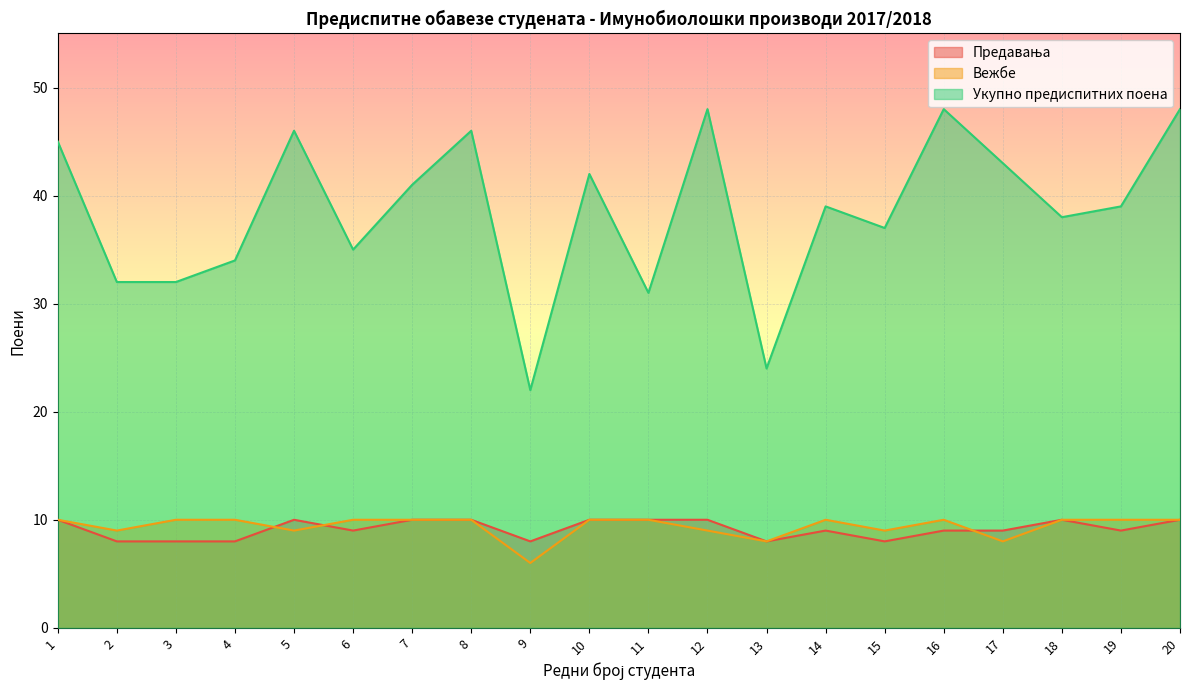

At which category is the sum across all series the highest?

20